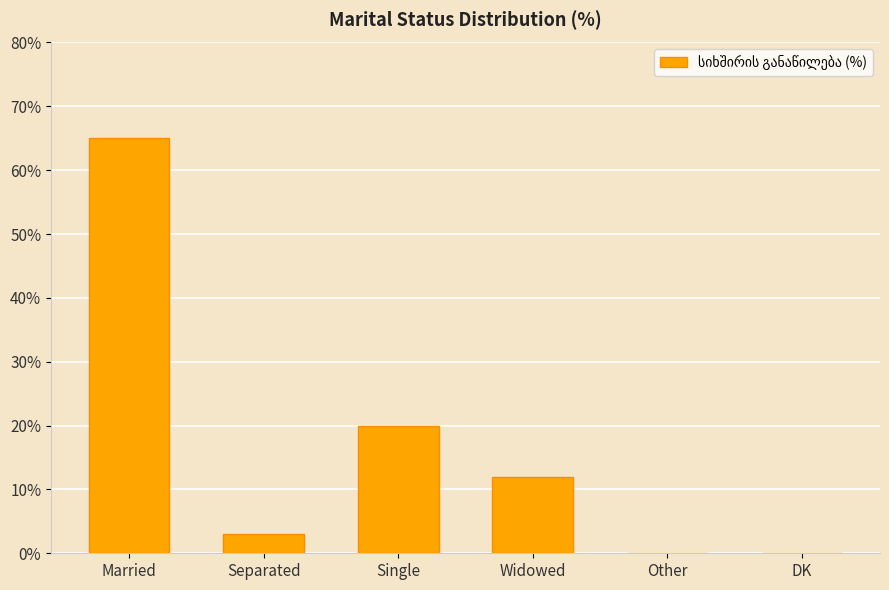

Which category has the highest value across all series?

Married